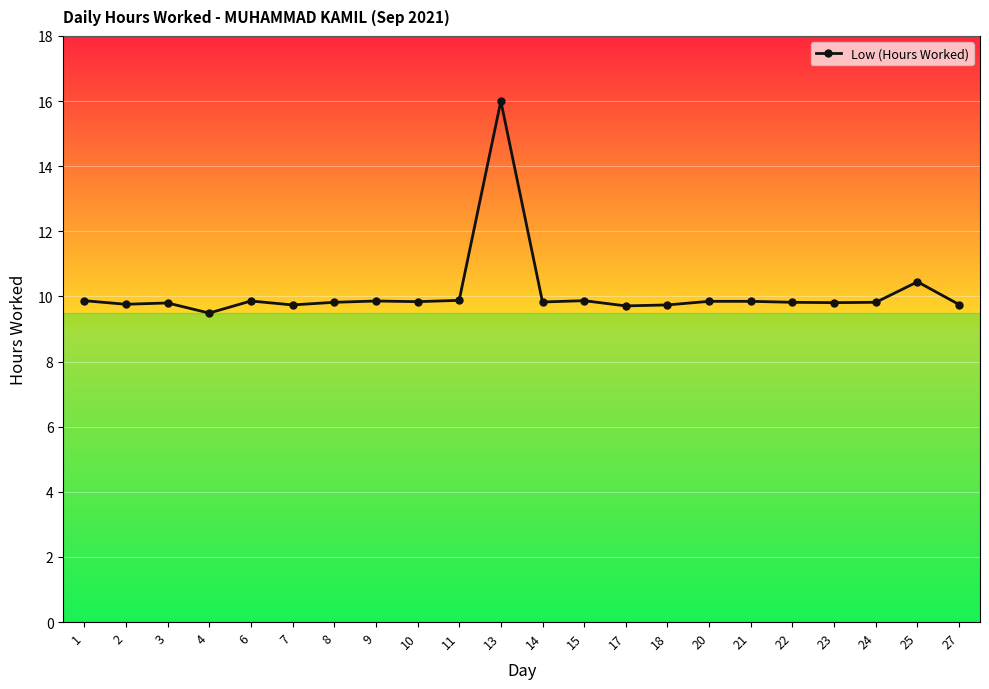

True or false: the data shows 9.8 at 10.

True